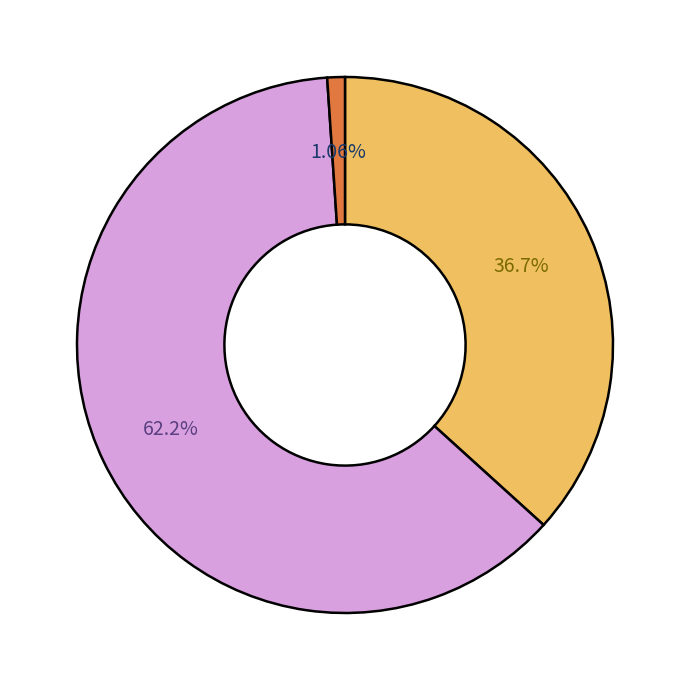

Does any single category account for the majority?

Yes